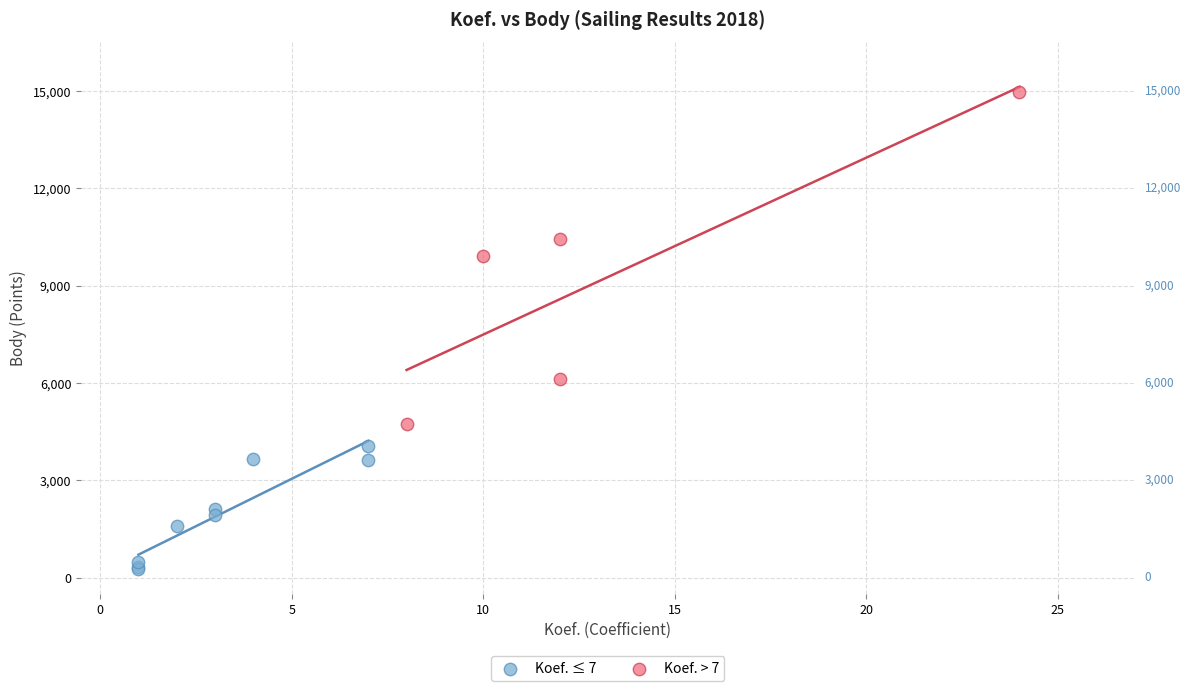

Which series has the largest Y range (max minus min)?

Koef. > 7